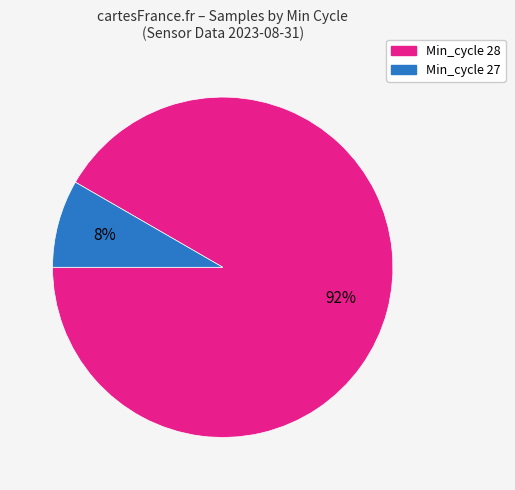

To the nearest percent, what is the average slice percentage?

50%